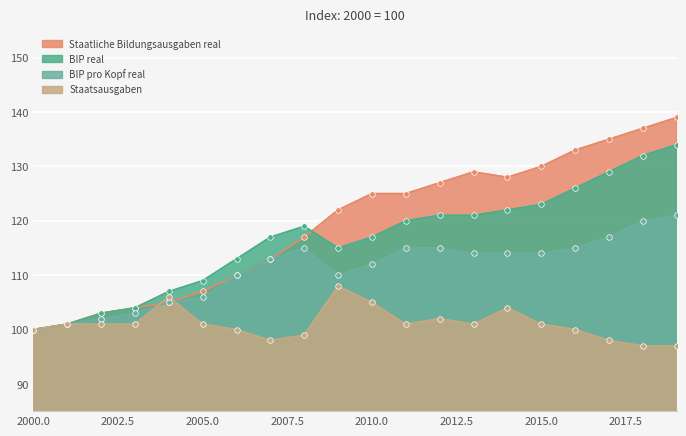

True or false: BIP real and Staatsausgaben intersect in this chart.

False